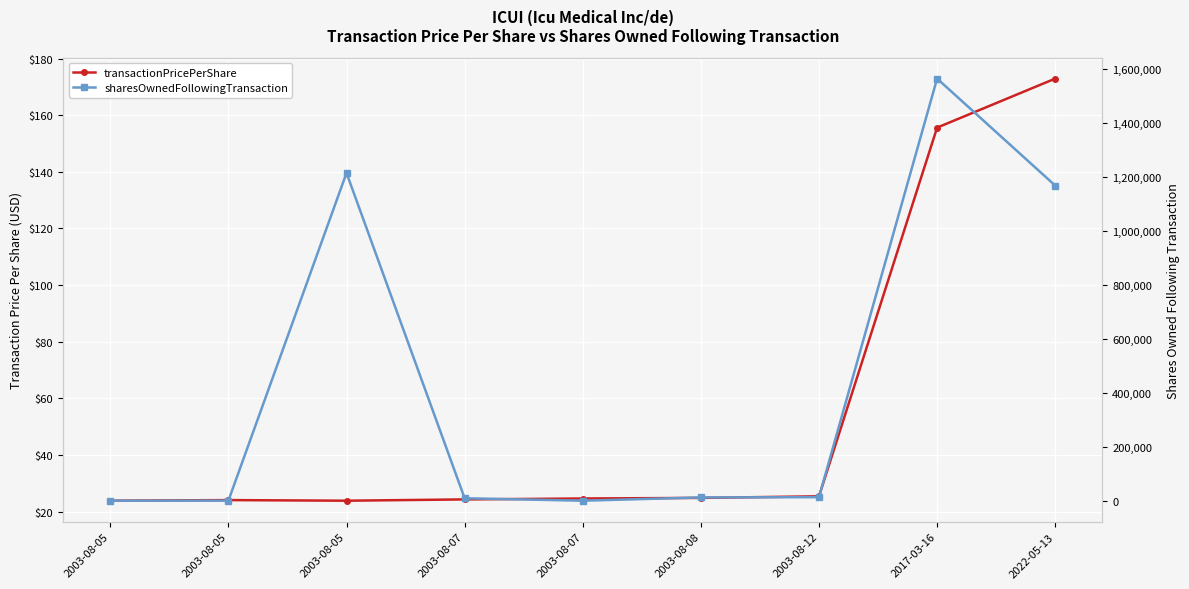

The value of transactionPricePerShare at 2003-08-08 is 5.5. True or false?

False